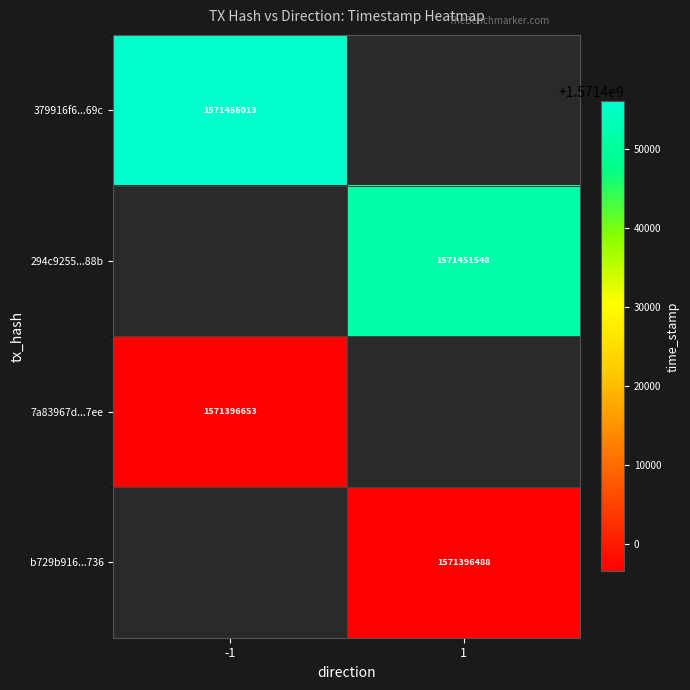

Is the value of b729b916...736 at 1 greater than the value of 379916f6...69c at -1?

No